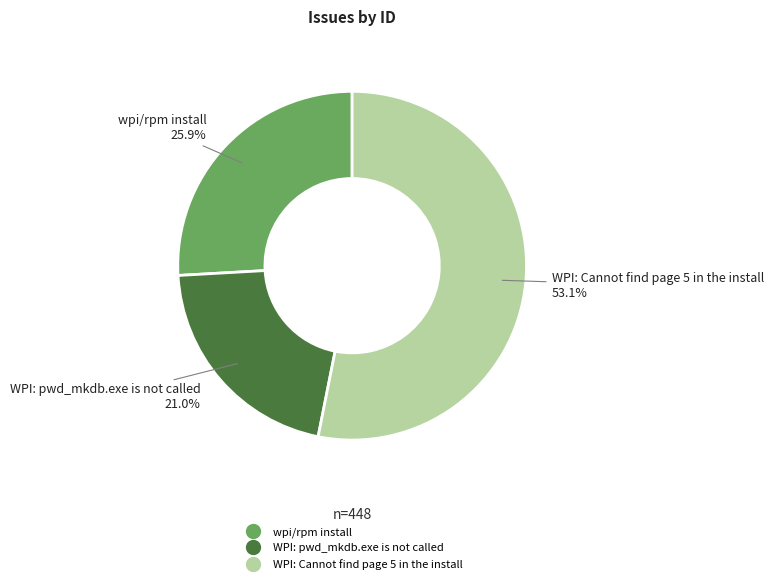

Which slice is the largest?

WPI: Cannot find page 5 in the install